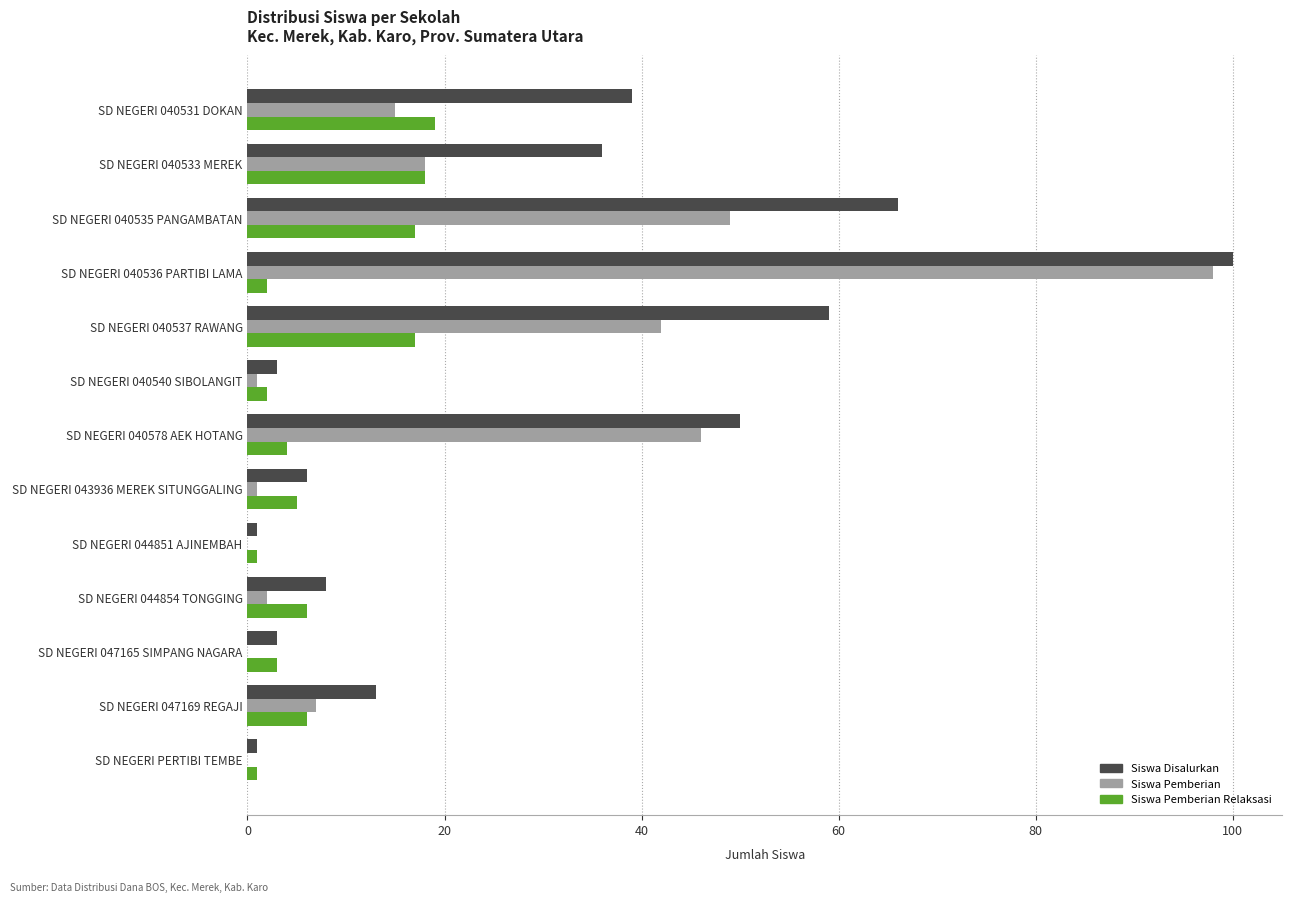

How many distinct data groups are displayed?

3